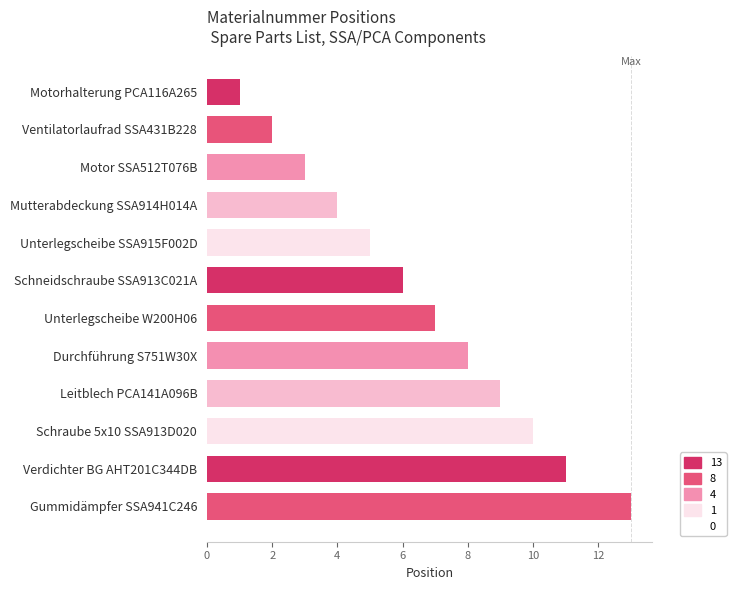

What is the label of the 8th bar from the top?

Durchführung S751W30X